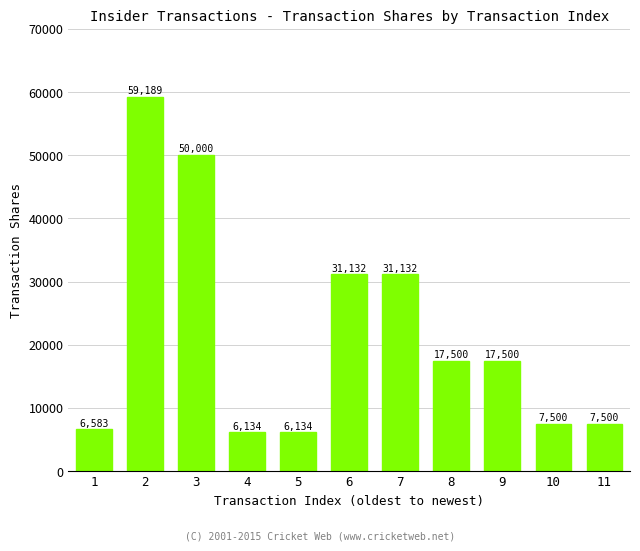

Which label corresponds to the largest value in the chart?

2